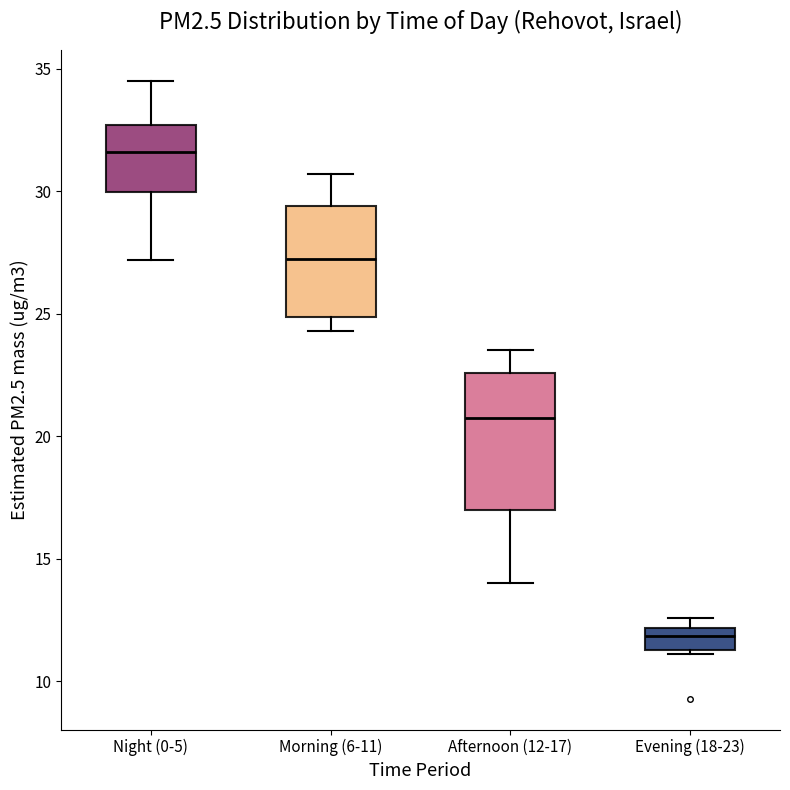

Reading left to right, read every box against the y-axis: the position of its median line, the range the box covers, and the ends of its whiskers. The values are not printed on the chart, so give them approximately, as read against the axis.

Night (0-5): median 31.5, box 30.0 to 32.5, whiskers 27.0 to 34.5
Morning (6-11): median 27.5, box 25.0 to 29.5, whiskers 24.5 to 30.5
Afternoon (12-17): median 21.0, box 17.0 to 22.5, whiskers 14.0 to 23.5
Evening (18-23): median 12.0 (inside the box), box 11.5 to 12.0, whiskers 11.0 to 12.5